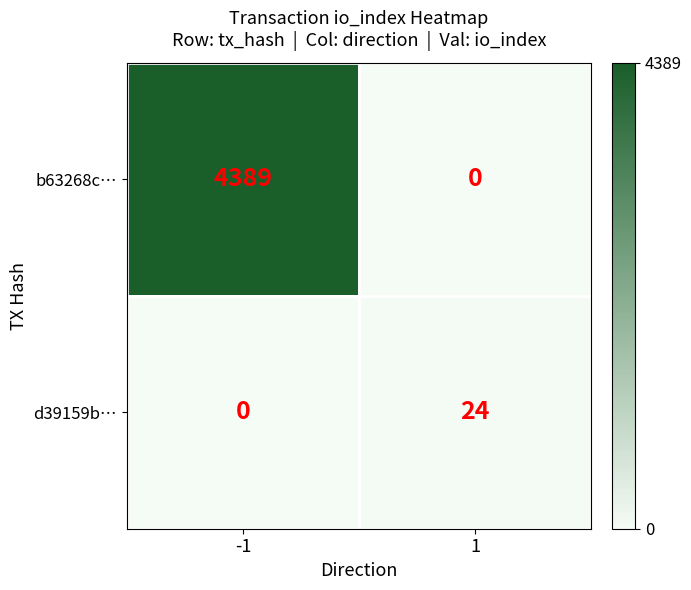

Rank the series by their average value, from highest to lowest.

b63268c…, d39159b…